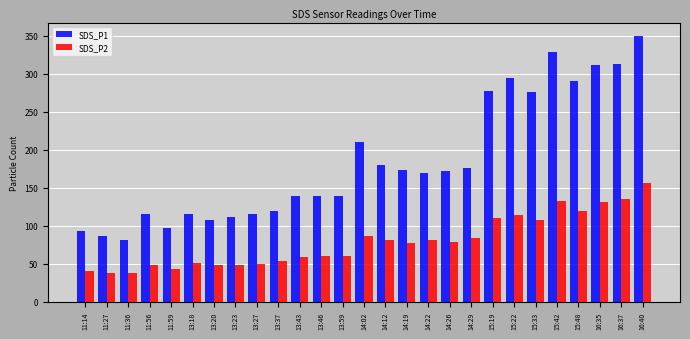

How many data points in SDS_P1 are less than 169?

13